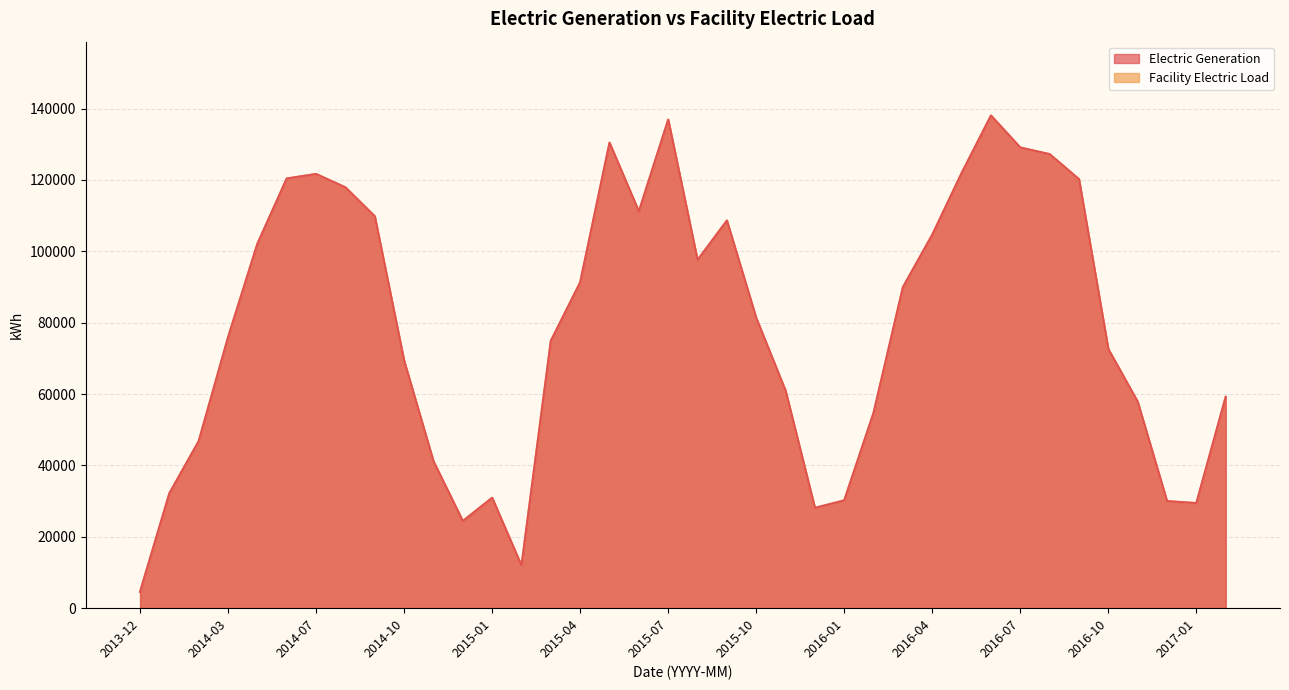

Is the value of Facility Electric Load at 2015-02 greater than the value of Electric Generation at 2015-04?

No